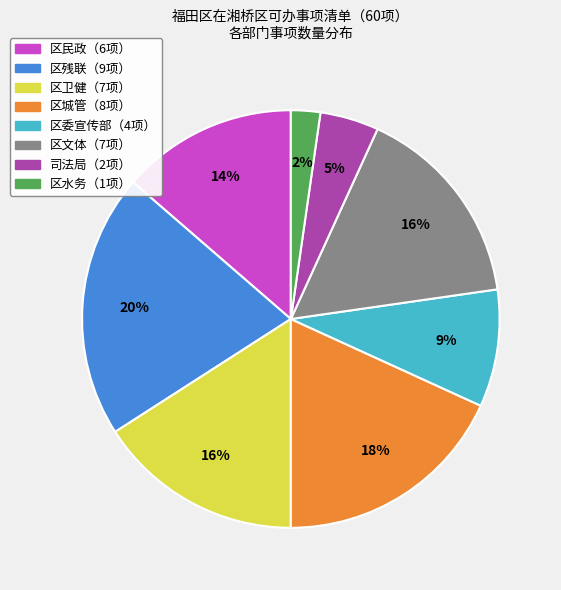

Is there a majority slice in this chart?

No